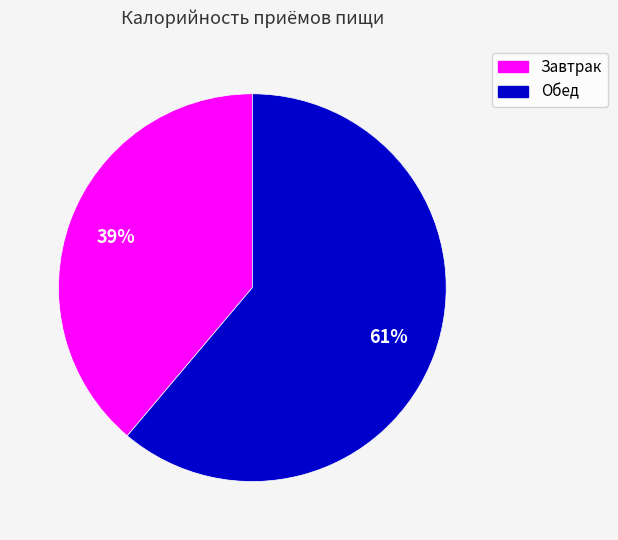

To the nearest percent, what portion does Обед represent?

61%